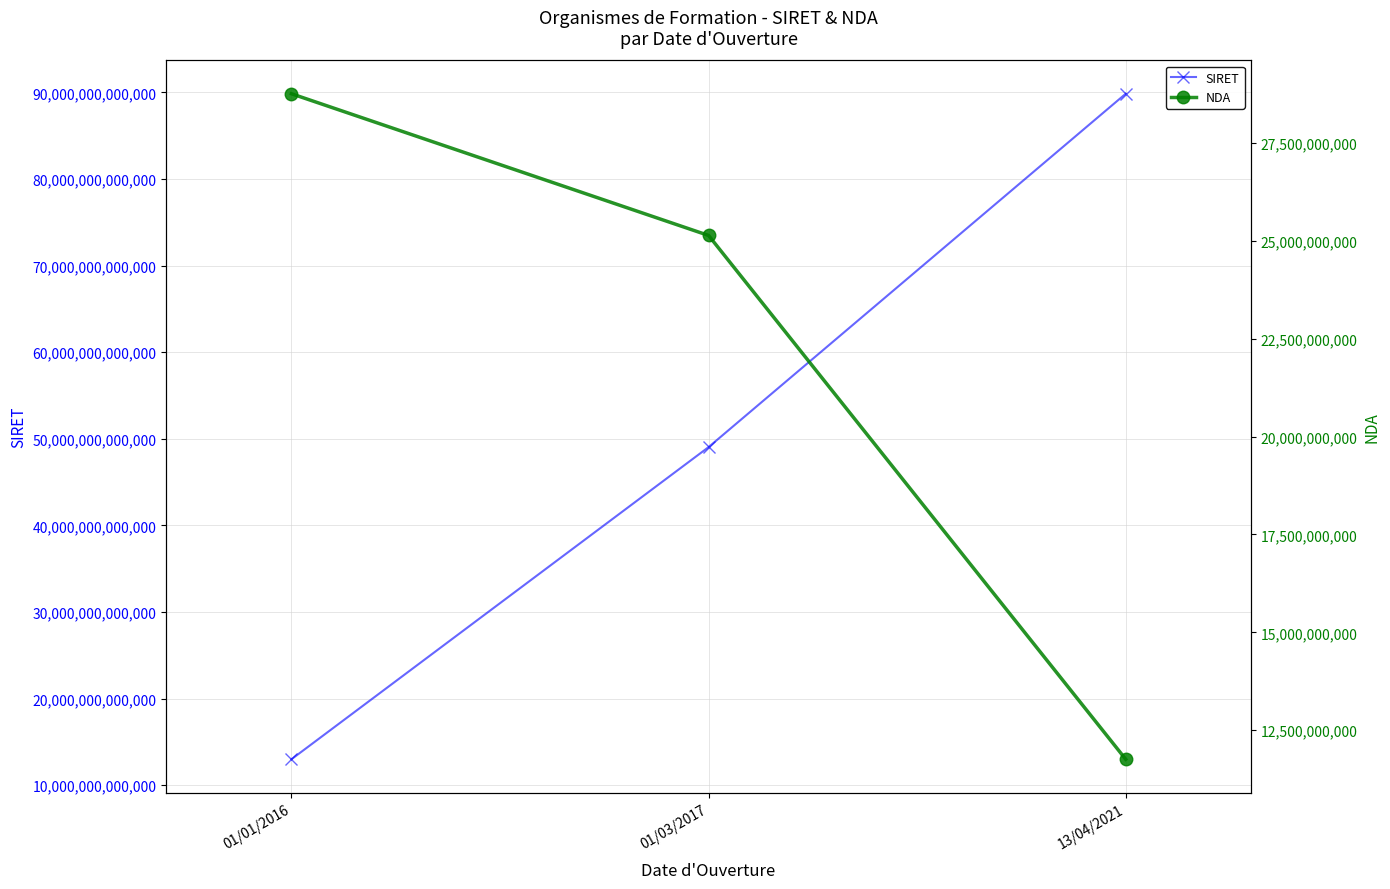

Reading left to right, list all the values displayed in this chart.

SIRET: 13002175100032	49047401200021	89853093600019
NDA: 28760539776	25140207514	11756234375